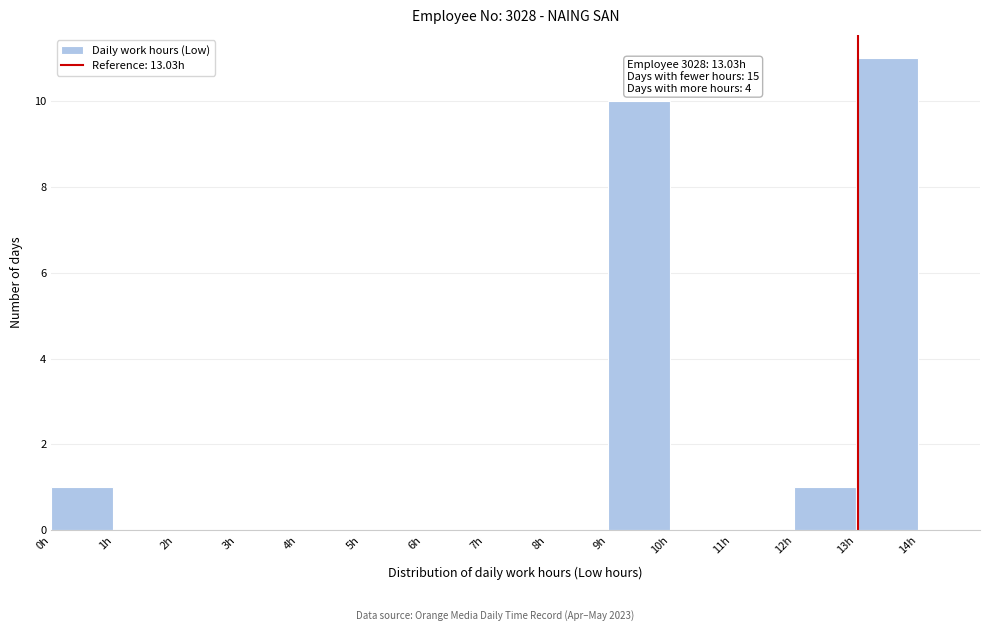

Over which range of the x-axis is the bar tallest?

13 to 14